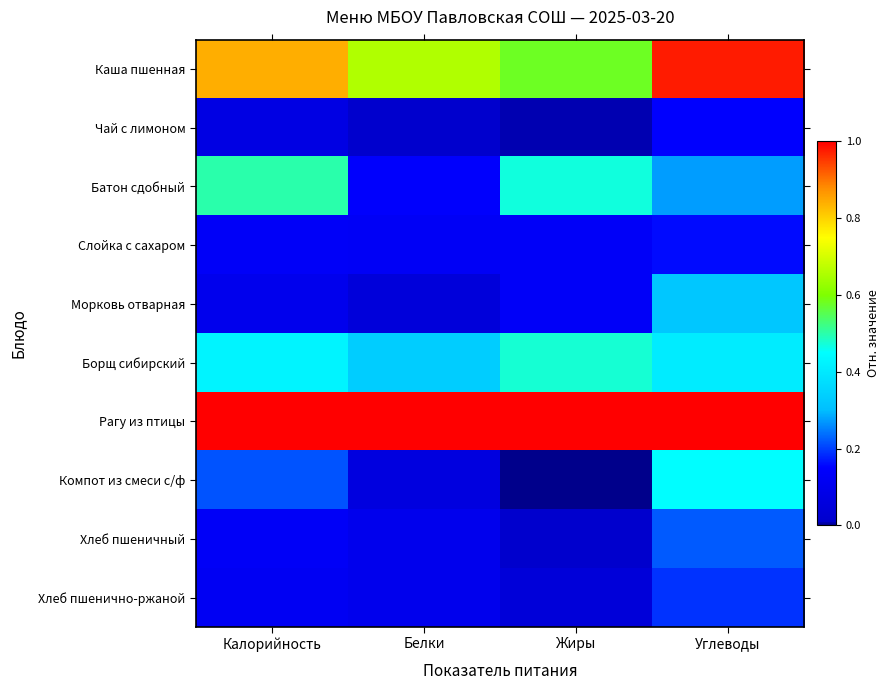

What is the total value across all series at Калорийность?

3.5